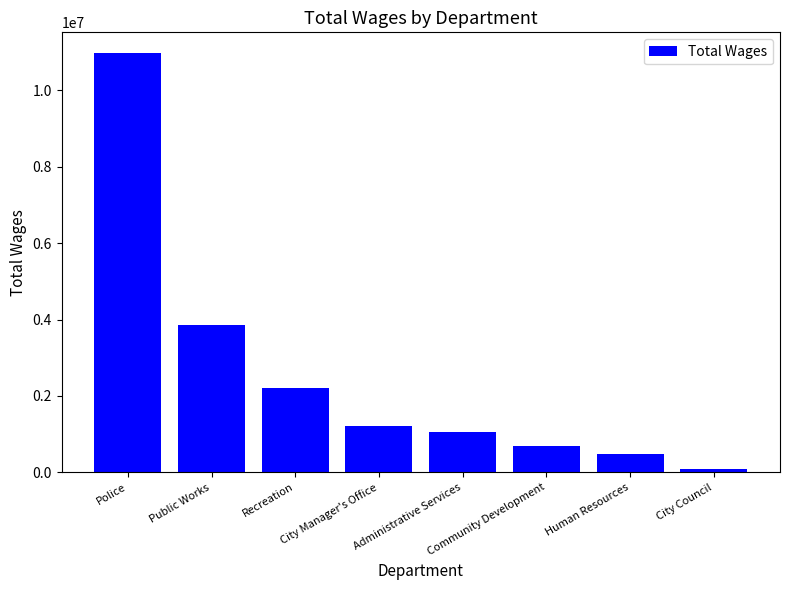

What is the value of the 5th bar from the left?

1059047